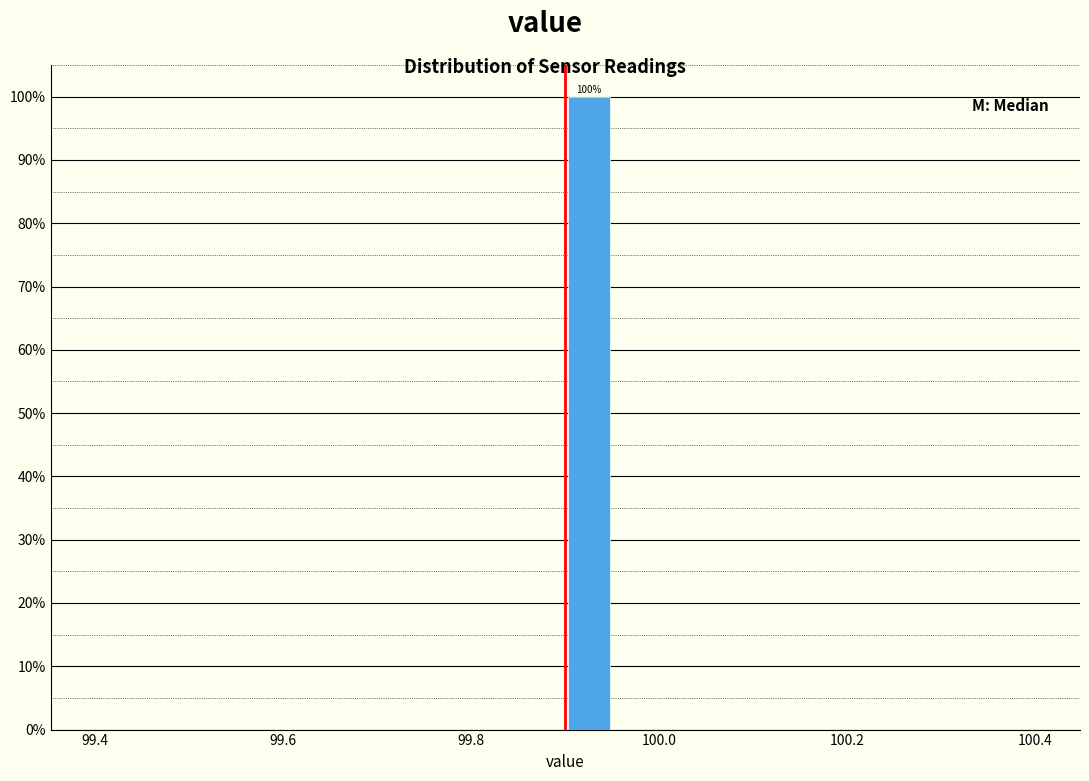

Around what value on the x-axis is the tallest bar? Give the approximate position of its centre, as read against the axis.

99.92